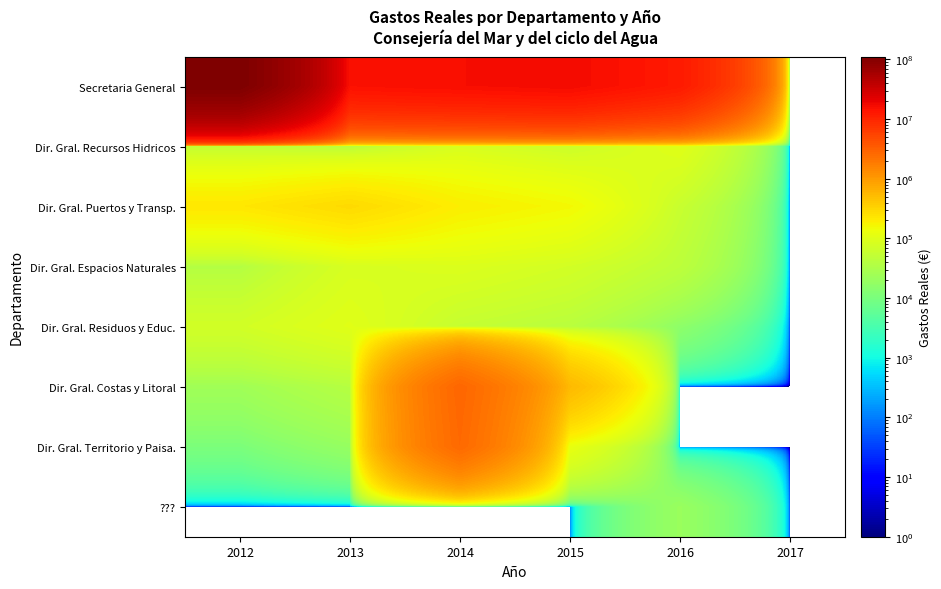

Which series has the largest range (max minus min)?

Secretaria General